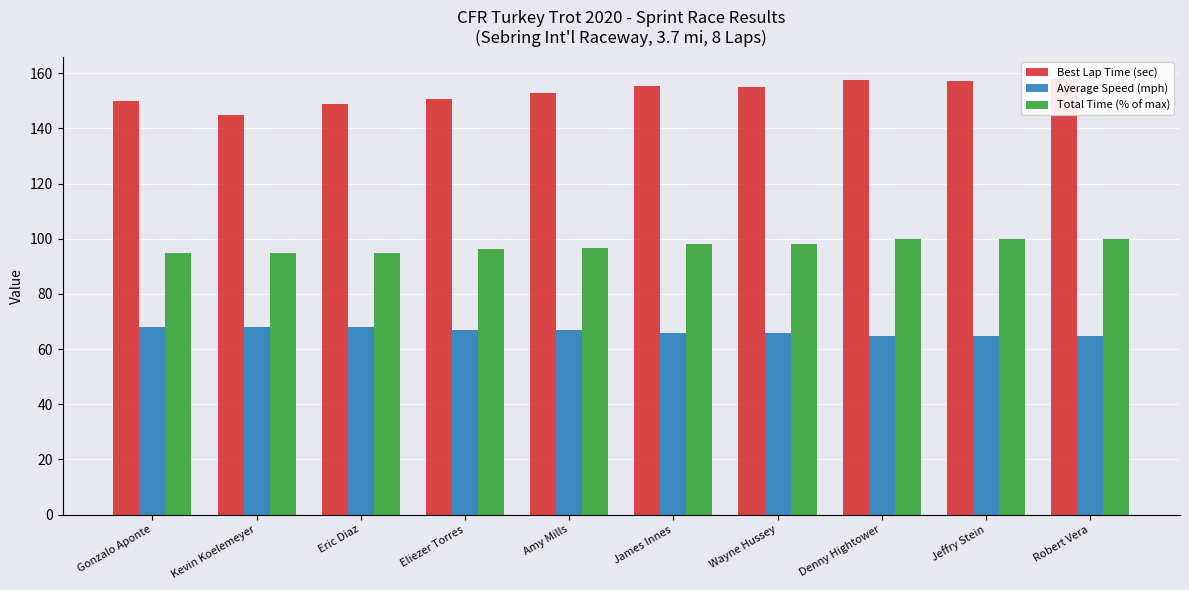

What is the label of the 4th bar from the right?

Wayne Hussey